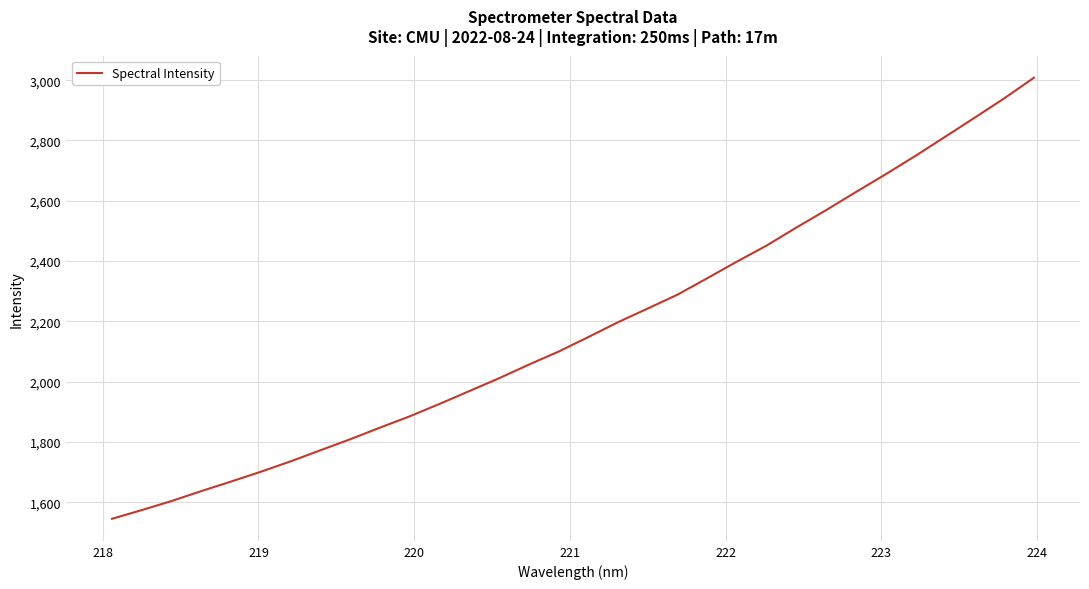

What is the difference between the maximum and minimum values?

1462.7